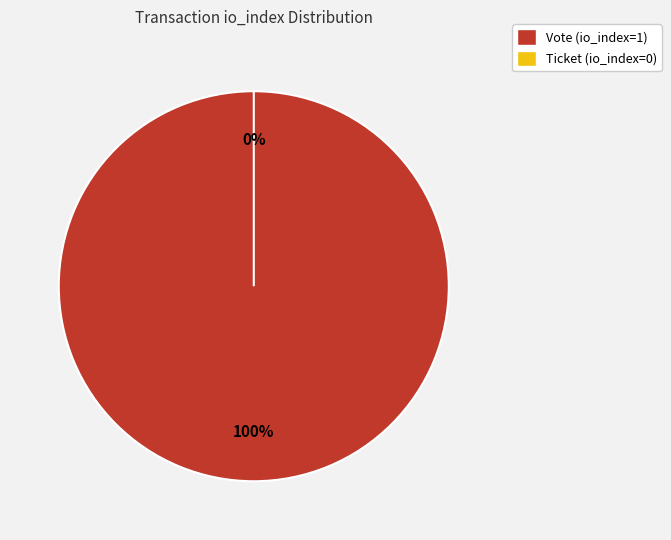

Count the number of slices in the pie.

2